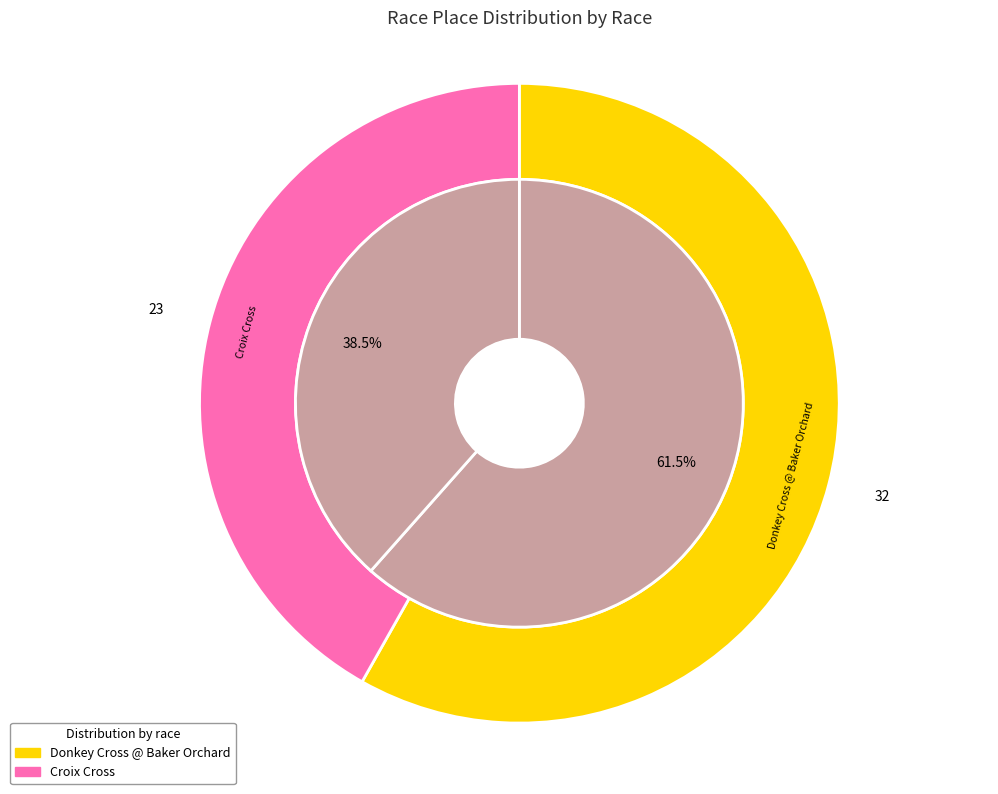

Which has a higher value, Croix Cross or Donkey Cross @ Baker Orchard?

Donkey Cross @ Baker Orchard